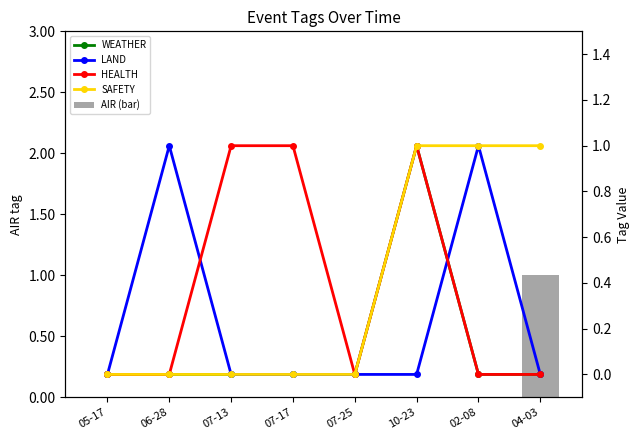

Which series has the widest spread of values?

AIR (bar)